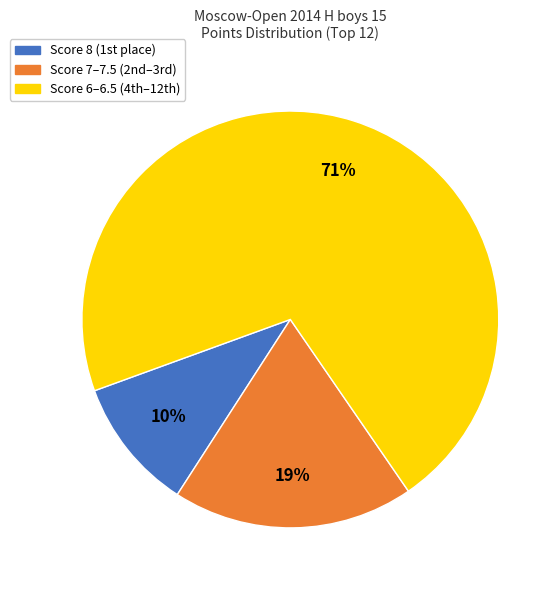

What is the largest slice in the pie chart?

Score 6–6.5 (4th–12th)